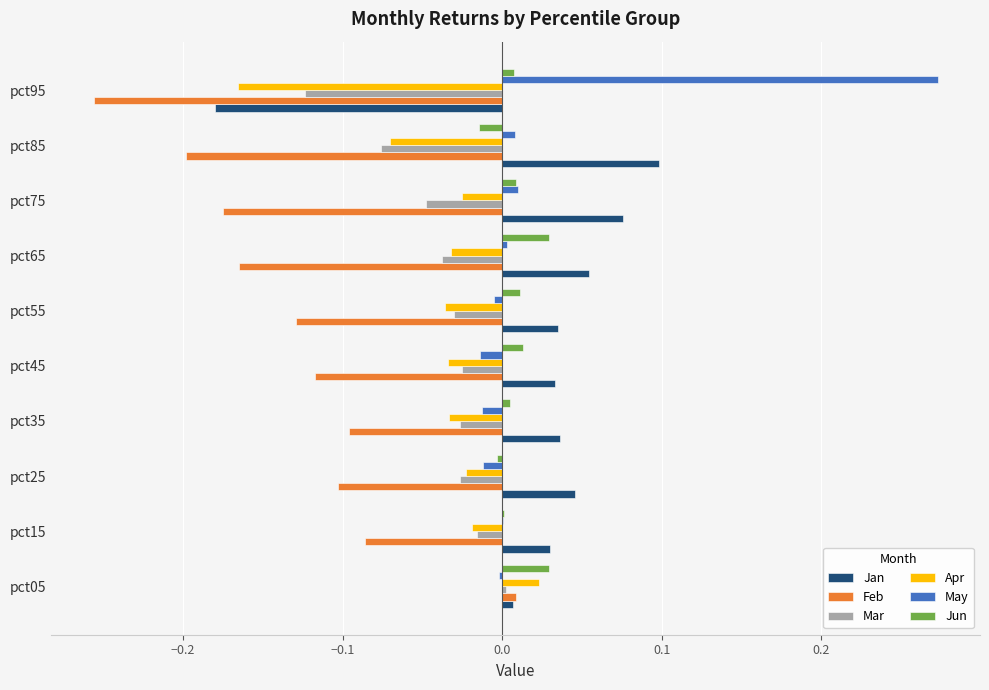

At which category does the chart reach its peak across all series?

pct95